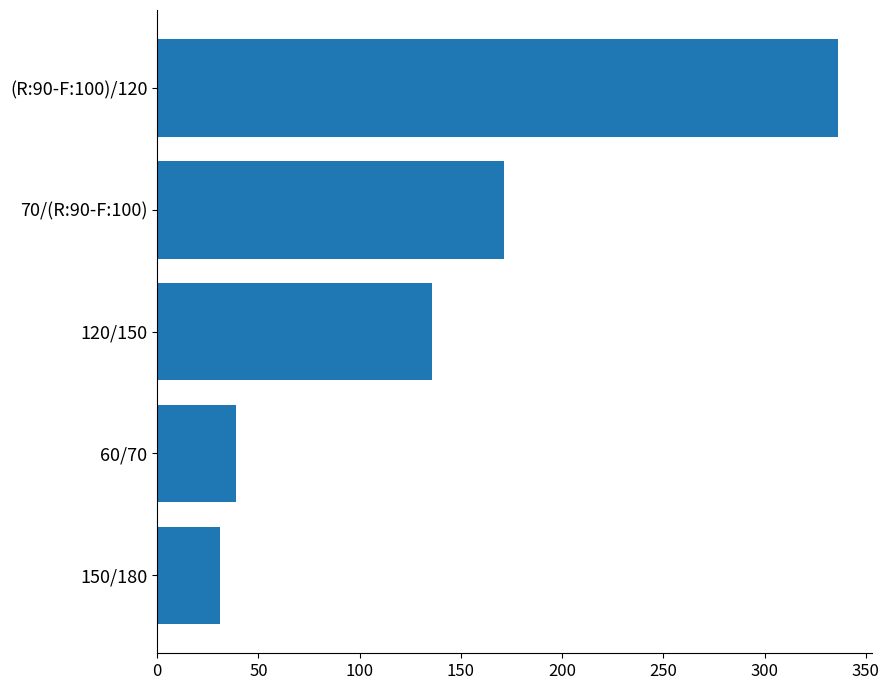

What is the maximum value shown in the chart?

336.3